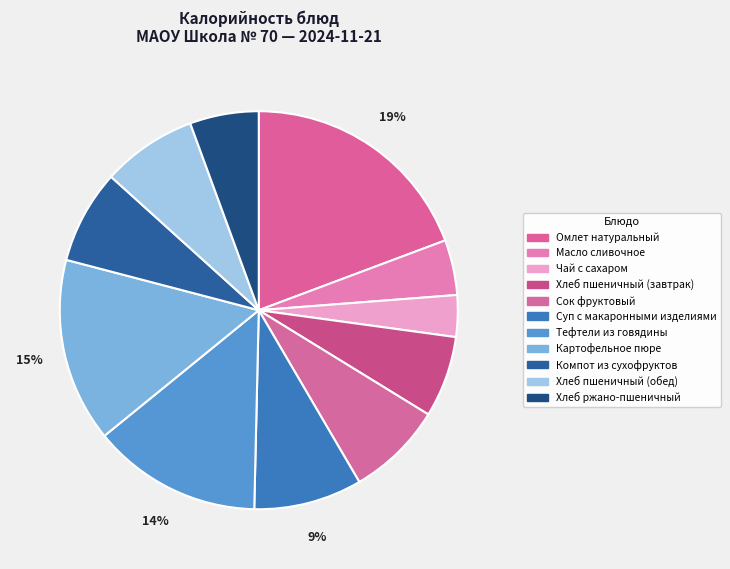

How many slices are in this pie chart?

11